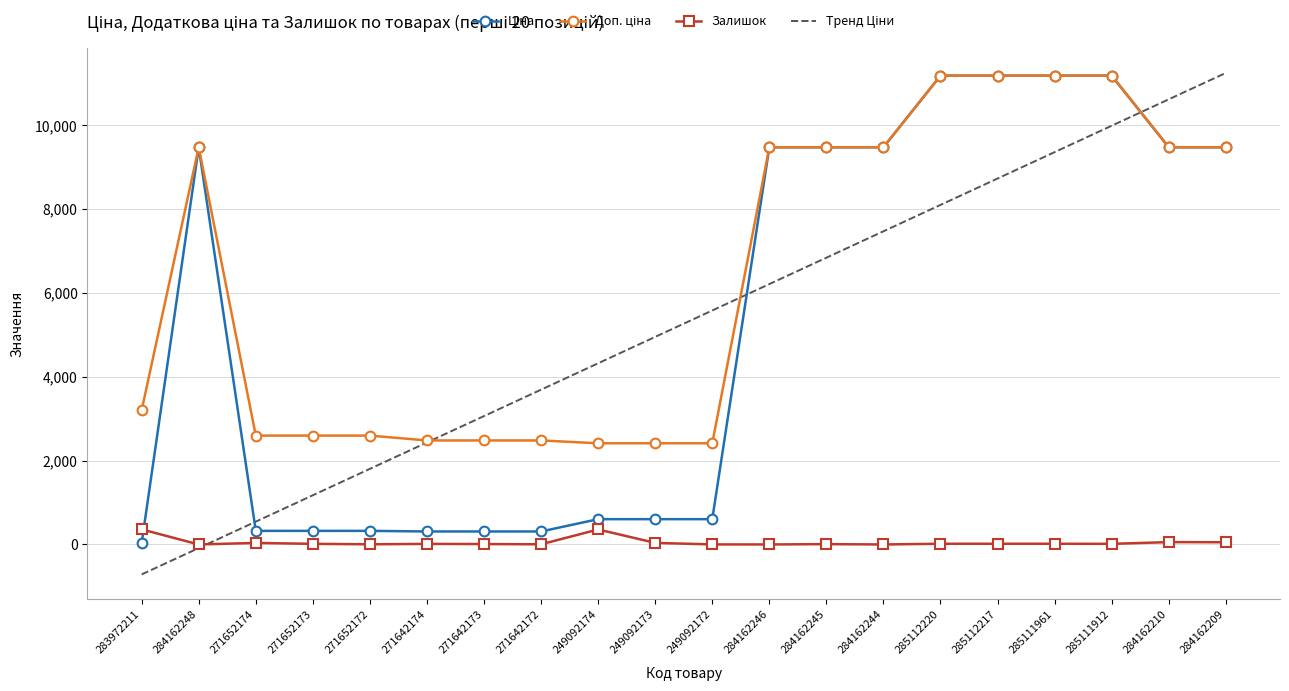

What position from the right is 285112217?

5